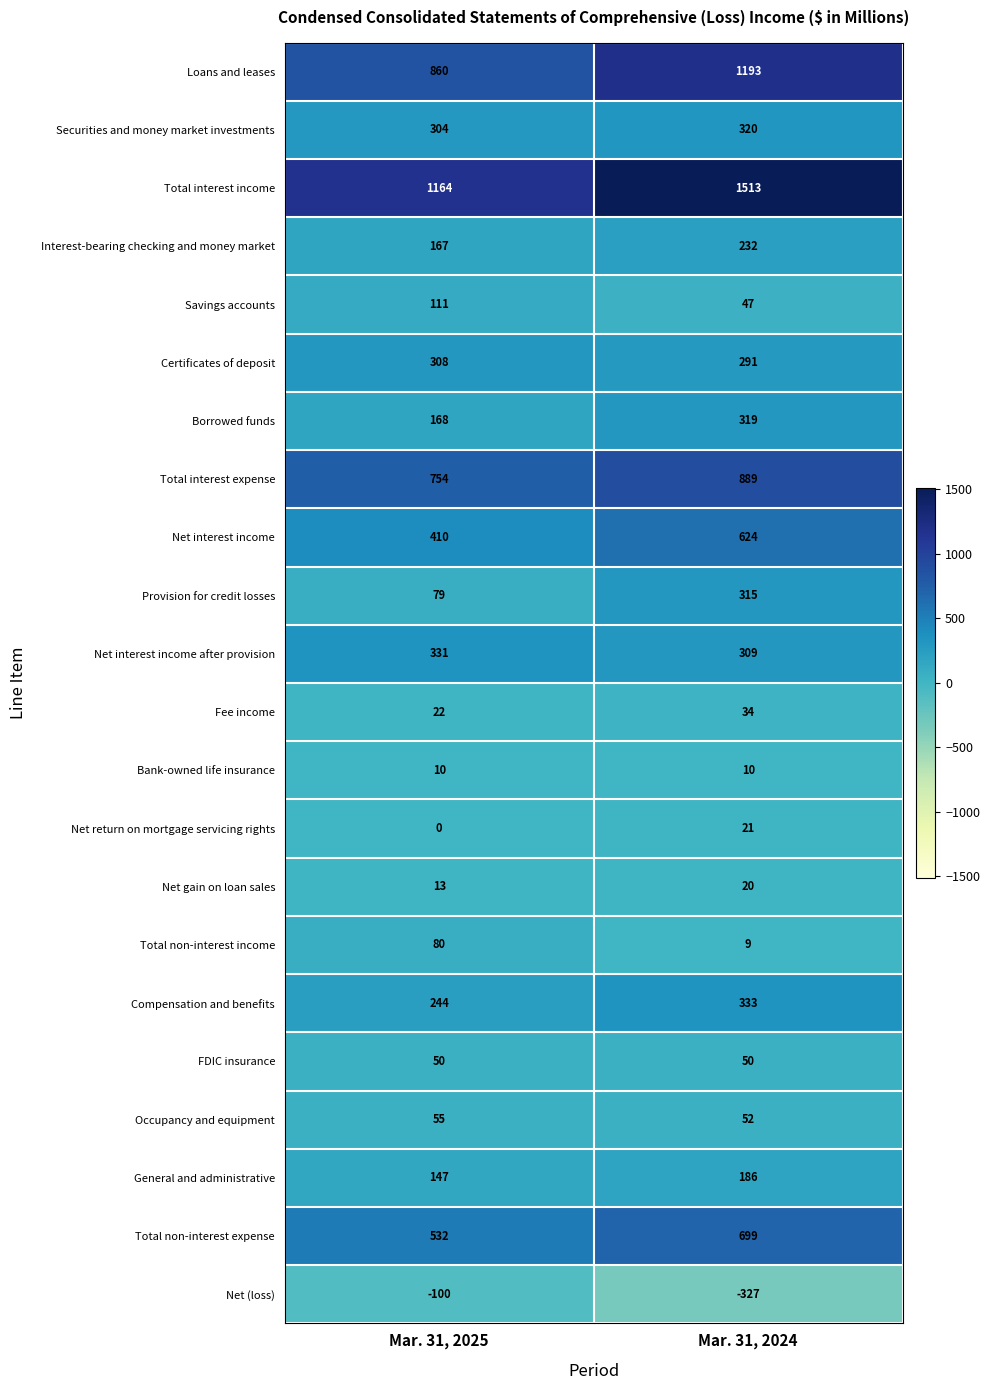

What is the difference between the maximum and minimum values in the Net interest income after provision series?

22